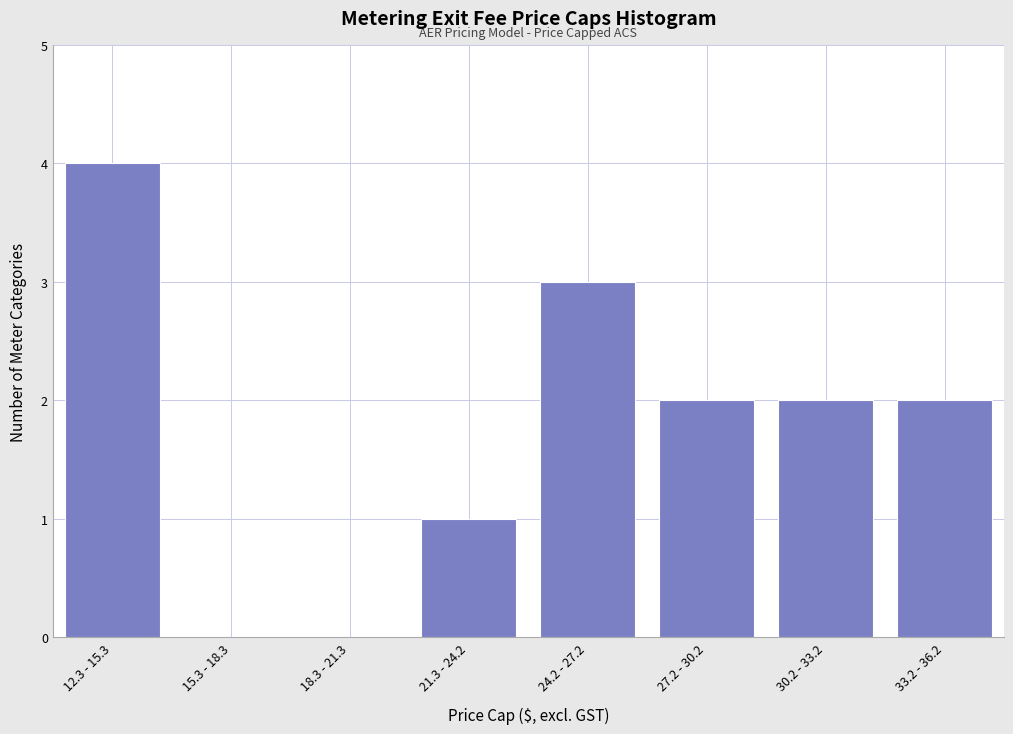

Reading right to left, what are all the values shown in this chart?

33.2 - 36.2=2	30.2 - 33.2=2	27.2 - 30.2=2	24.2 - 27.2=3	21.3 - 24.2=1	18.3 - 21.3=0	15.3 - 18.3=0	12.3 - 15.3=4